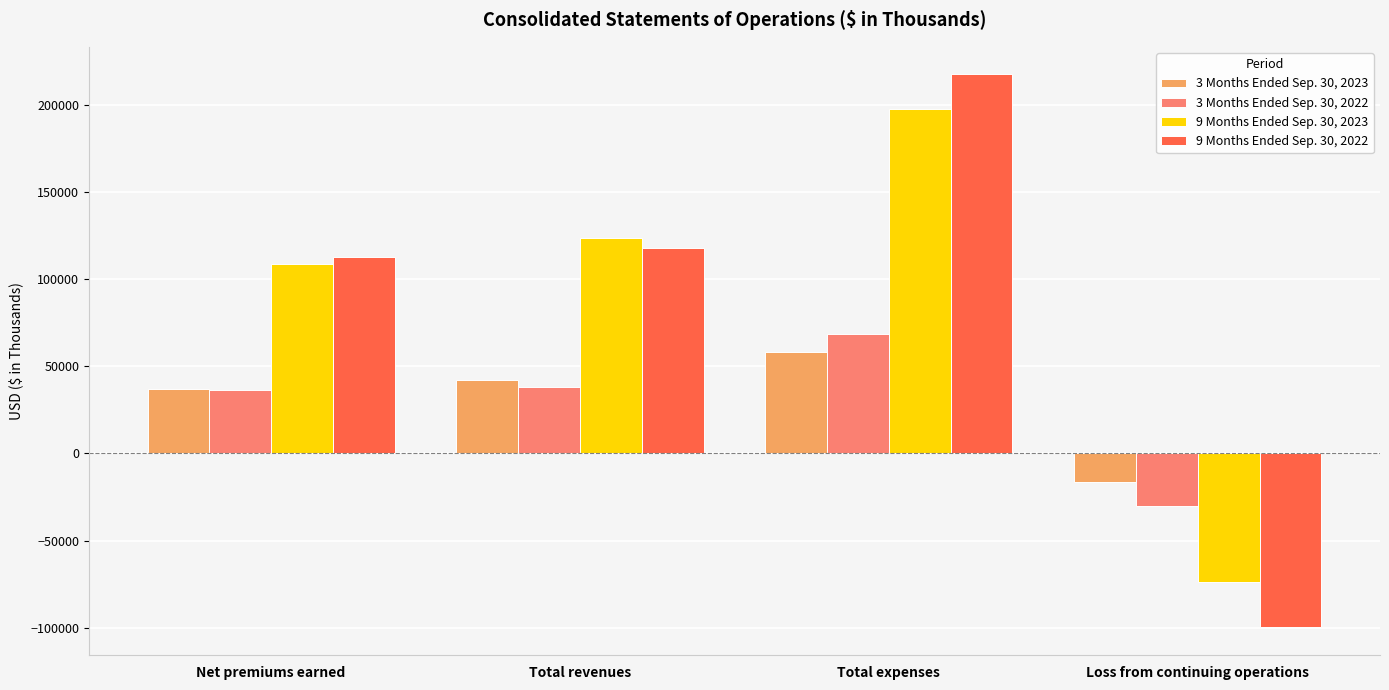

What is the label of the 1st bar from the right?

Loss from continuing operations